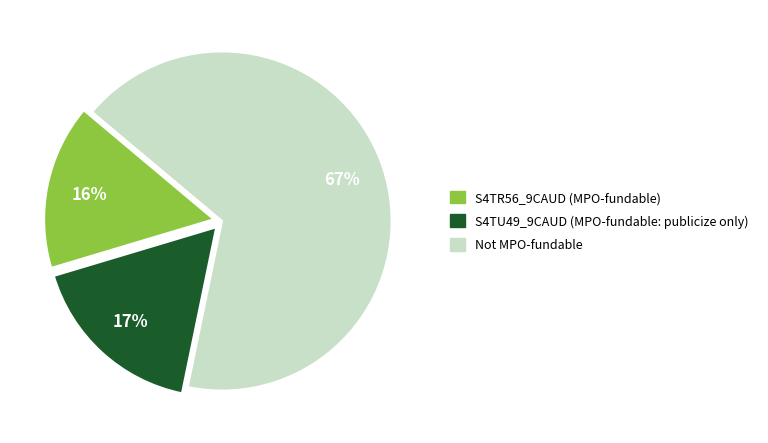

Count the number of slices in the pie.

3